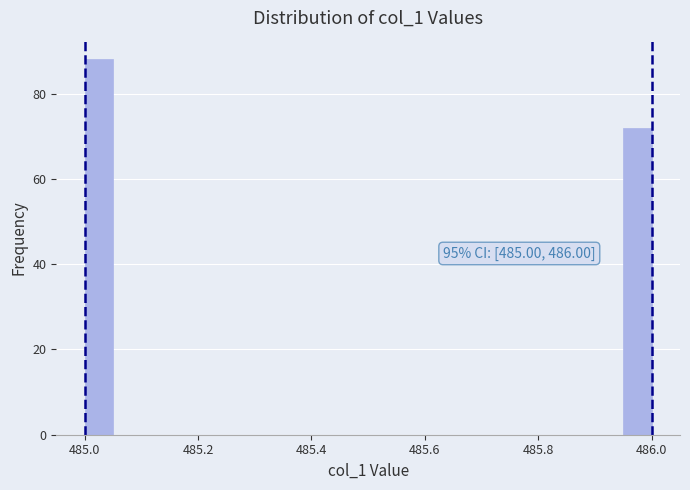

Around what value on the x-axis is the tallest bar? Give the approximate position of its centre, as read against the axis.

485.02